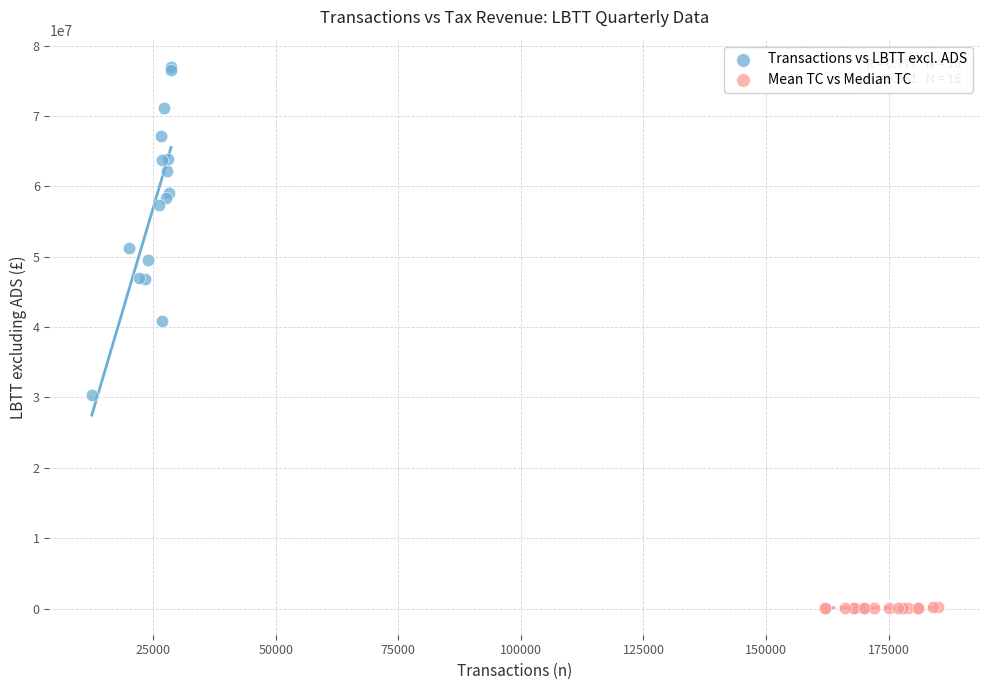

Which series contains the lowest Y value?

Mean TC vs Median TC